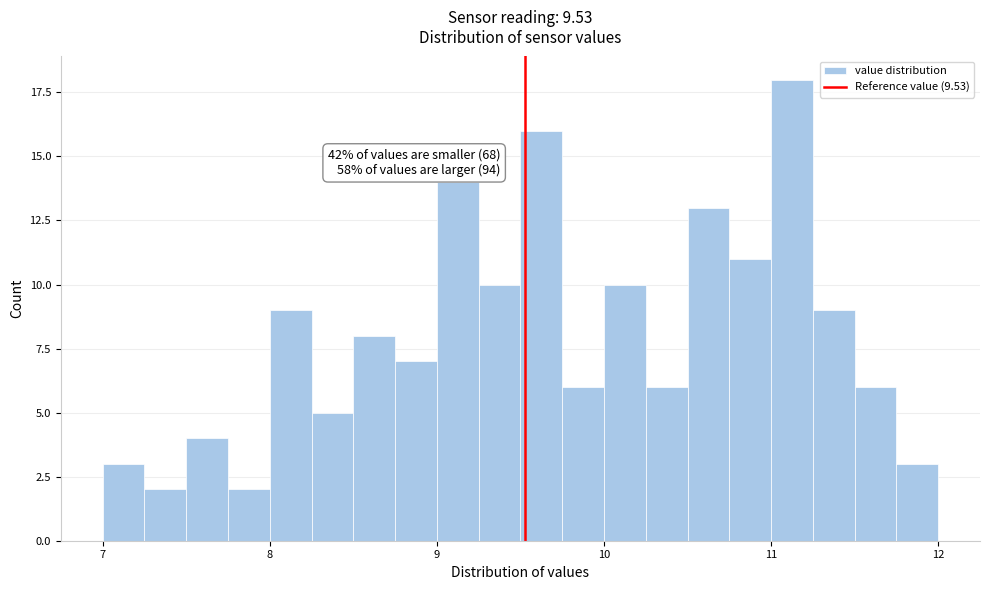

Read against the x-axis, roughly where is the centre of the tallest bar?

11.1